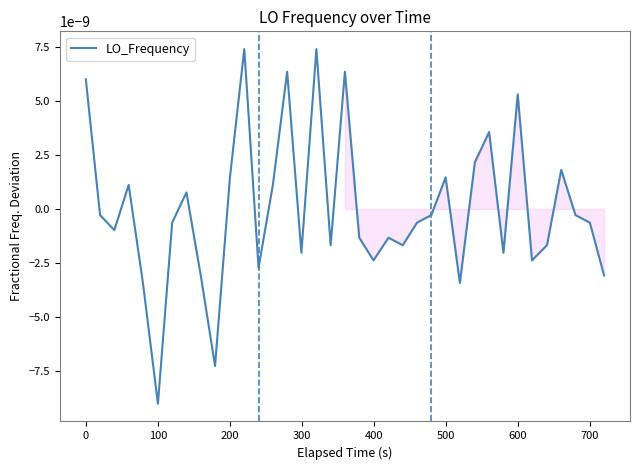

How many interior local peaks (higher than both neighbors) does the data have?

11